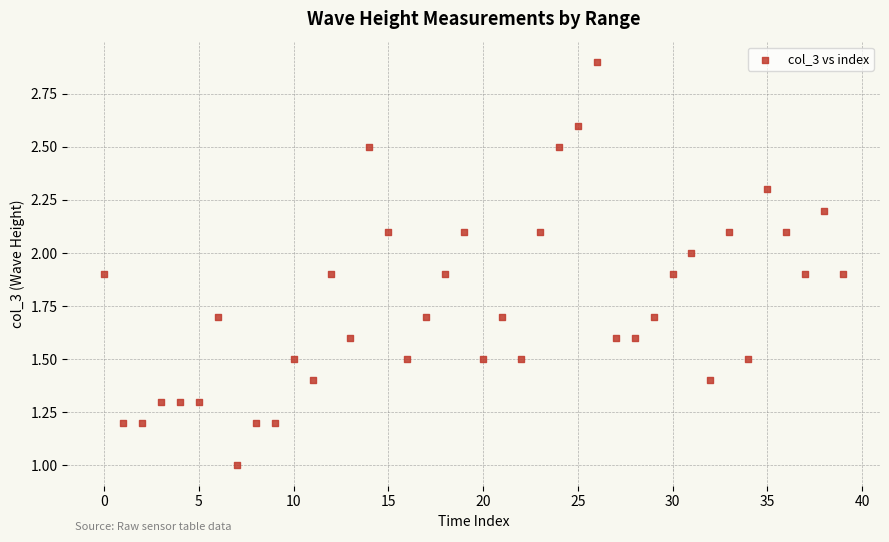

What is the range of Y values (max minus min)?

1.9